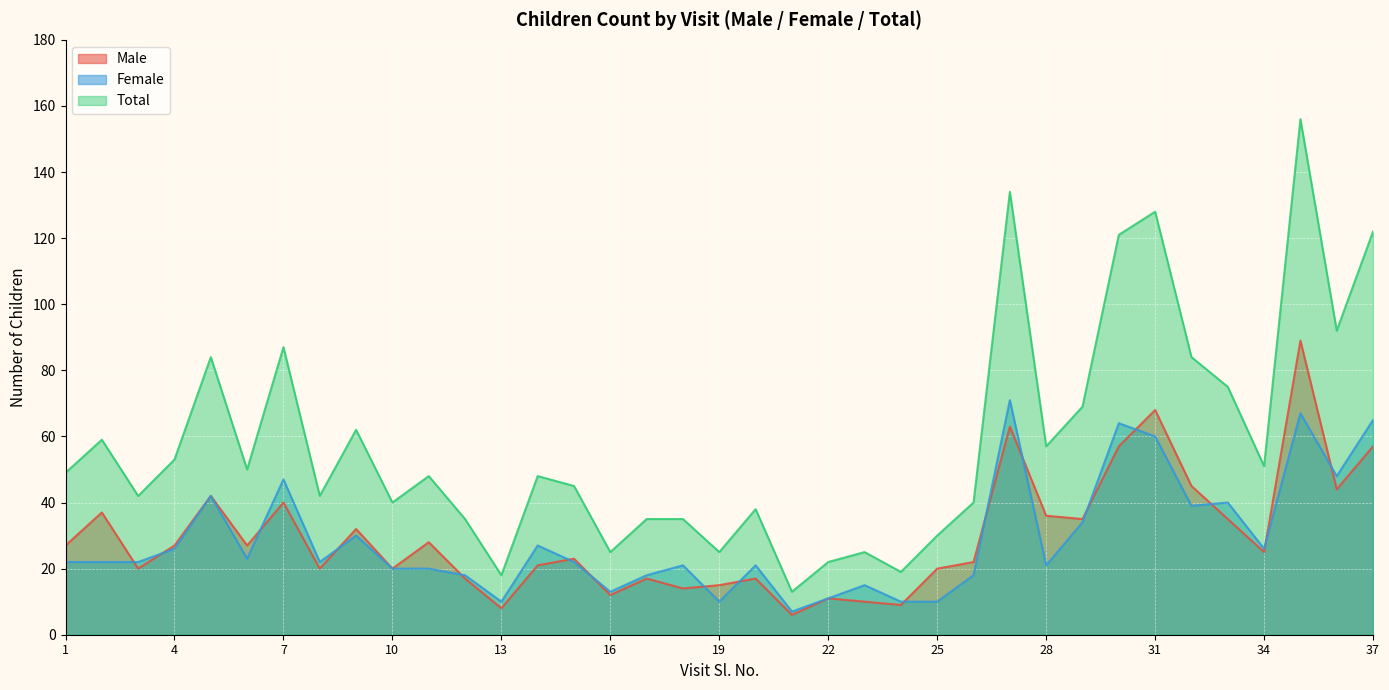

In Female, how many points are lower than both neighbors (excluding endpoints)?

10